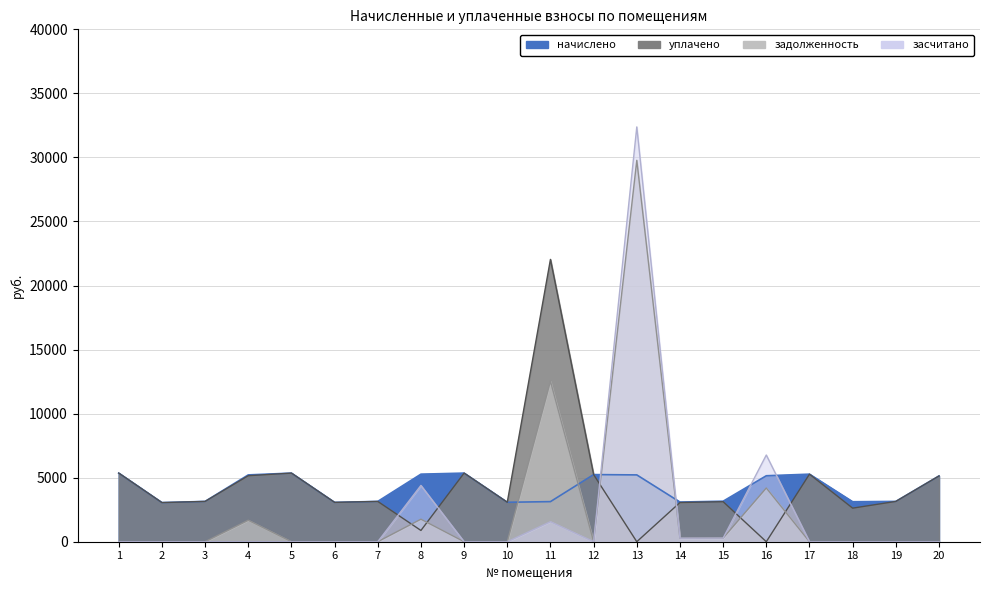

Reading right to left, extract all data points from this chart.

начислено: 20=5133.6	19=3146.4	18=3121.6	17=5274.4	16=5150.2	15=3163.0	14=3096.7	13=5216.4	12=5241.2	11=3129.8	10=3080.2	9=5357.2	8=5274.5	7=3146.4	6=3072.0	5=5357.2	4=5216.4	3=3146.4	2=3055.2	1=5357.2
уплачено: 20=5133.6	19=3146.4	18=2621.6	17=5274.4	16=0.0	15=3124.8	14=3059.3	13=0.0	12=5241.2	11=22039.3	10=3080.2	9=5357.2	8=879.1	7=3146.4	6=3072.0	5=5357.2	4=5153.4	3=3146.4	2=3055.2	1=5357.2
задолженность: 20=0.0	19=0.0	18=0.0	17=0.0	16=4193.6	15=283.6	14=277.4	13=29774.1	12=0.0	11=12527.9	10=0.0	9=0.0	8=1758.2	7=0.0	6=0.0	5=0.0	4=1675.8	3=0.0	2=0.0	1=0.0
засчитано: 20=0.0	19=0.0	18=0.0	17=0.0	16=6768.6	15=283.6	14=277.4	13=32382.3	12=0.0	11=1564.9	10=0.0	9=0.0	8=4395.4	7=0.0	6=0.0	5=0.0	4=0.0	3=0.0	2=0.0	1=0.0